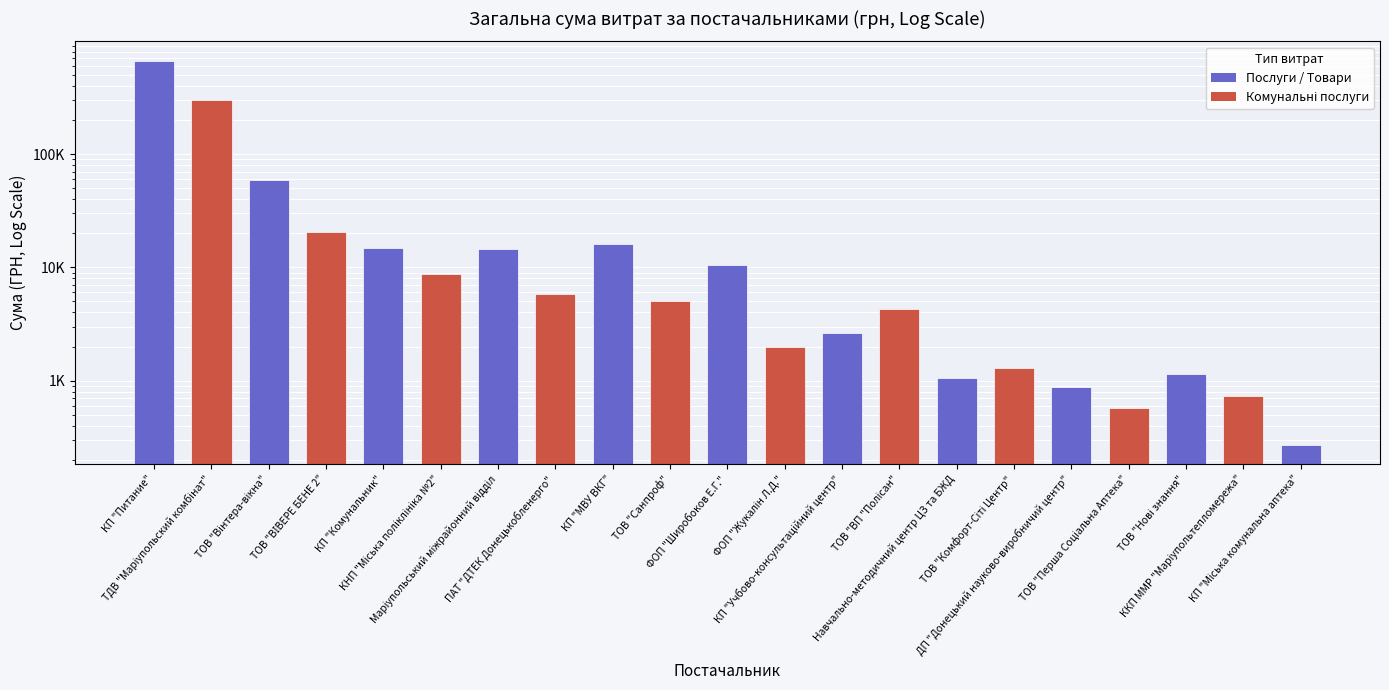

Rank the categories by value from lowest to highest.

КП "Міська комунальна аптека", ТОВ "Перша Соціальна Аптека", ККП ММР "Марiупольтепломережа", ДП "Донецький науково-виробничий центр", Навчально-методичний центр ЦЗ та БЖД, ТОВ "Нові знання", ТОВ "Комфорт-Сіті Центр", ФОП "Жукалін Л.Д.", КП "Учбово-консультацiйний центр", ТОВ "ВП "Полісан", ТОВ "Санпроф", ПАТ "ДТЕК Донецькобленерго", КНП "Міська поліклініка №2", ФОП "Широбоков Е.Г.", Маріупольський міжрайонний відділ, КП "Комунальник", КП "МВУ ВКГ", ТОВ "ВІВЕРЕ БЕНЕ 2", ТОВ "Вінтера-вікна", ТДВ "Маріупольский комбінат", КП "Питание"